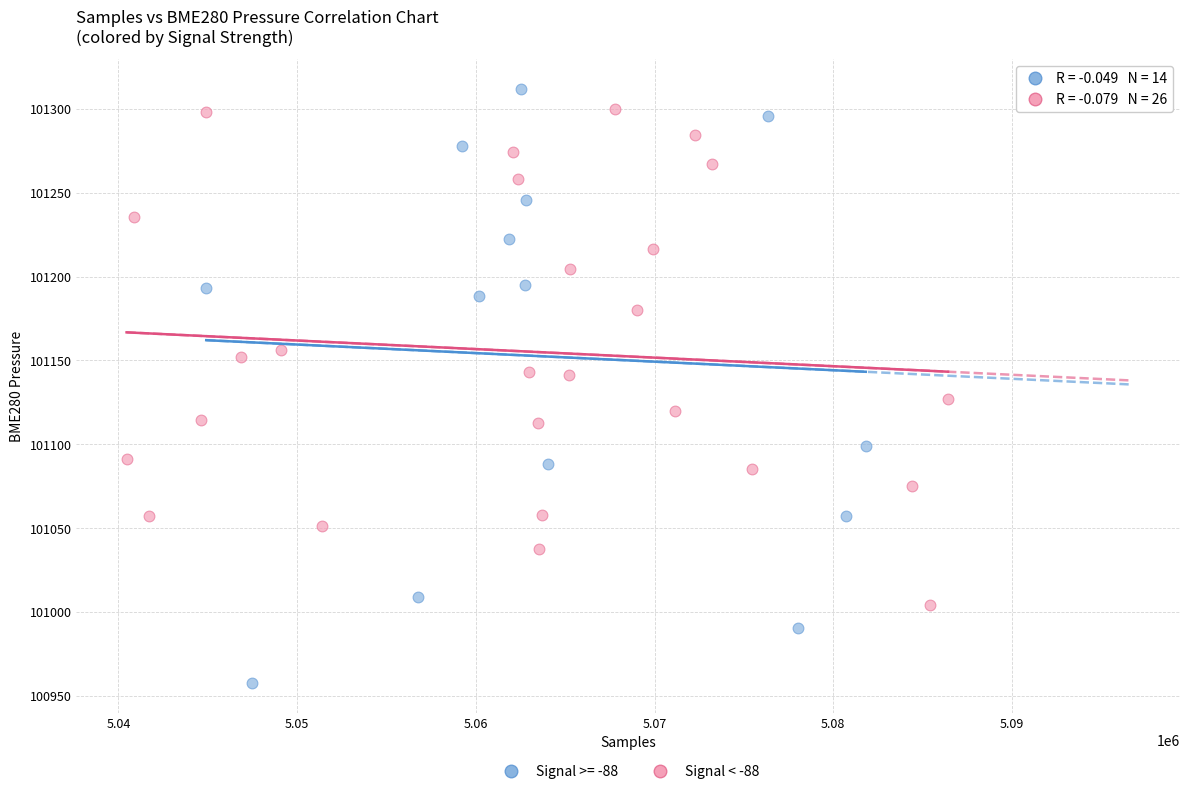

Which series has the largest Y range (max minus min)?

Signal >= -88